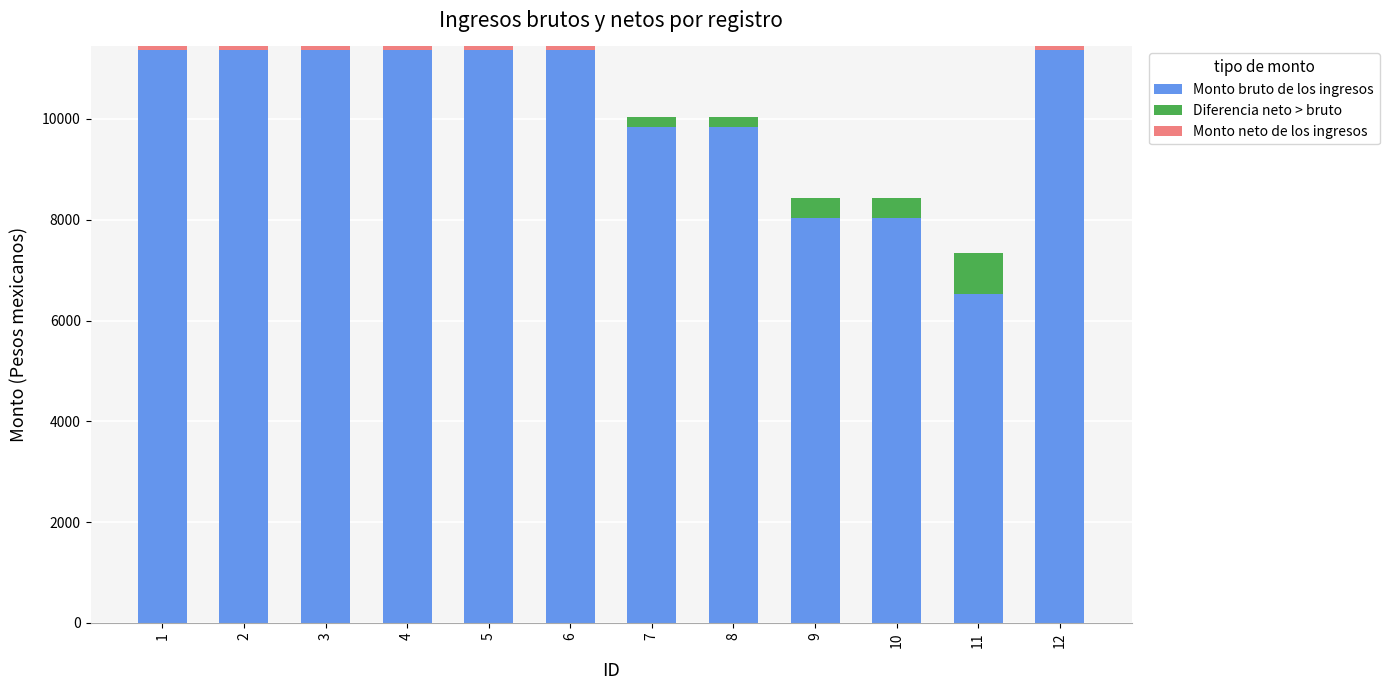

What are all the series names shown in the legend?

Monto bruto de los ingresos, Diferencia neto > bruto, Monto neto de los ingresos